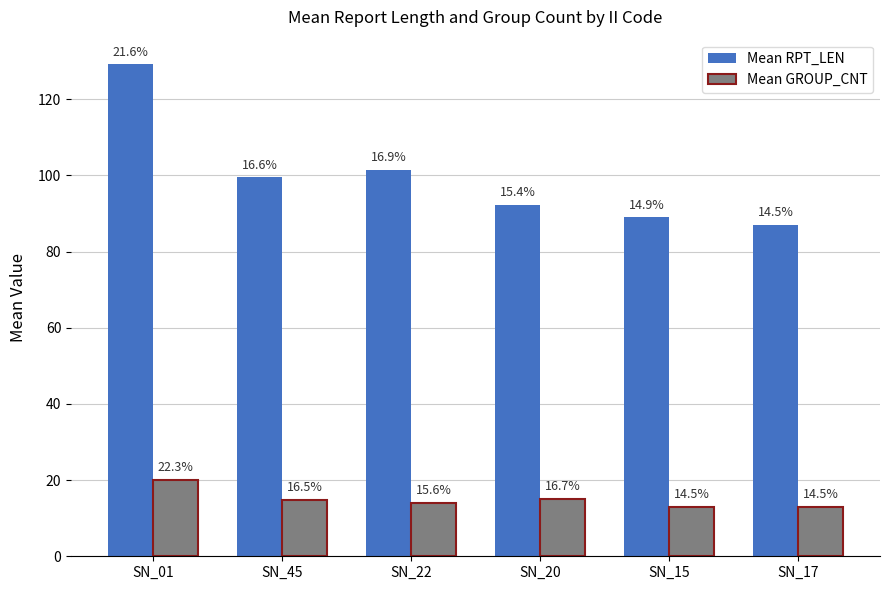

How many bars are there in total?

12